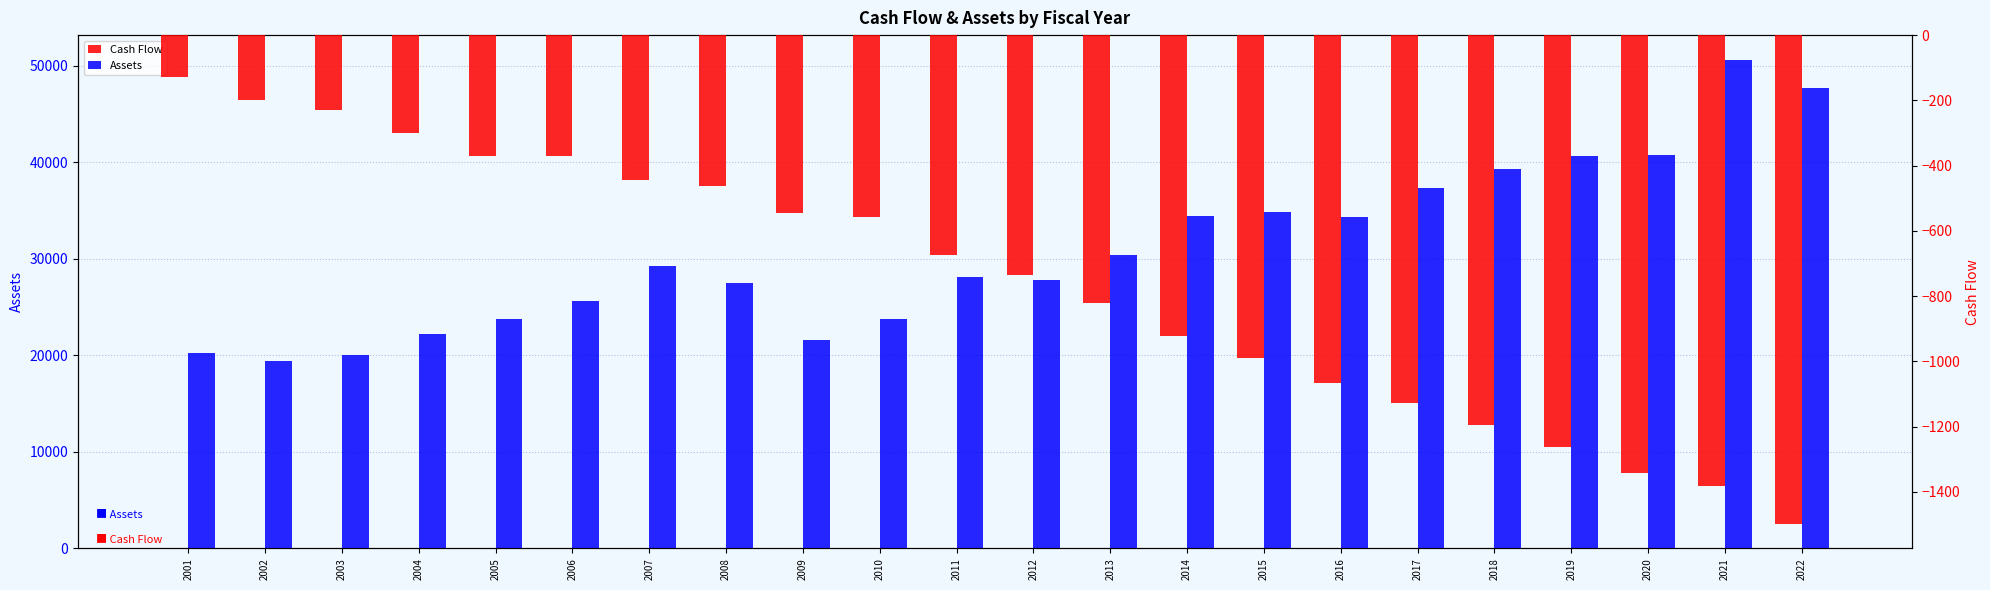

Reading left to right, what are all the values shown in this chart?

Assets: 20183.7	19403.5	20048.0	22150.4	23738.9	25603.5	29283.7	27435.0	21589.2	23755.7	28100.2	27816.8	30375.4	34380.6	34837.7	34304.0	37280.2	39259.5	40593.8	40710.3	50620.5	47671.1
Cash Flow: -129.1	-200.0	-229.2	-300.7	-370.6	-371.4	-445.3	-463.3	-545.1	-557.3	-675.0	-733.7	-819.9	-922.0	-990.1	-1066.9	-1127.8	-1194.4	-1261.7	-1341.0	-1381.5	-1498.2